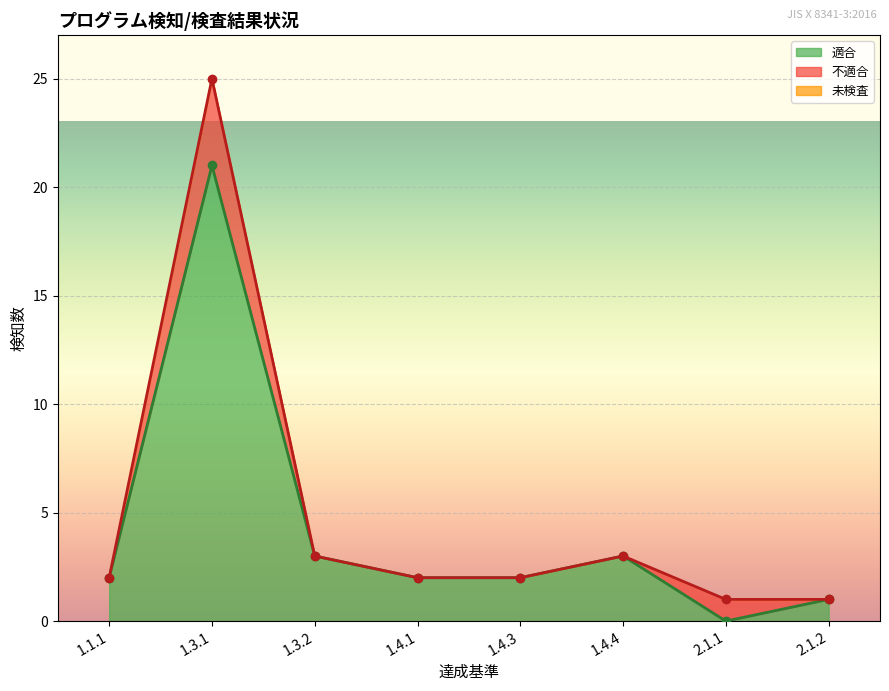

Which category has the lowest value in the 不適合 (line) series?

2.1.1